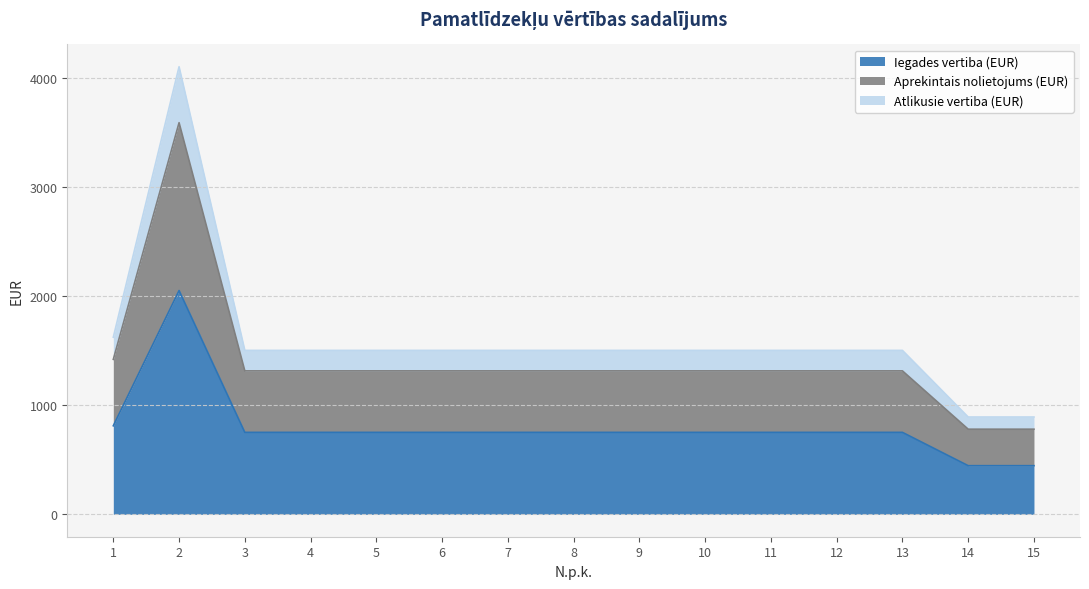

At which category is the sum across all series the highest?

2